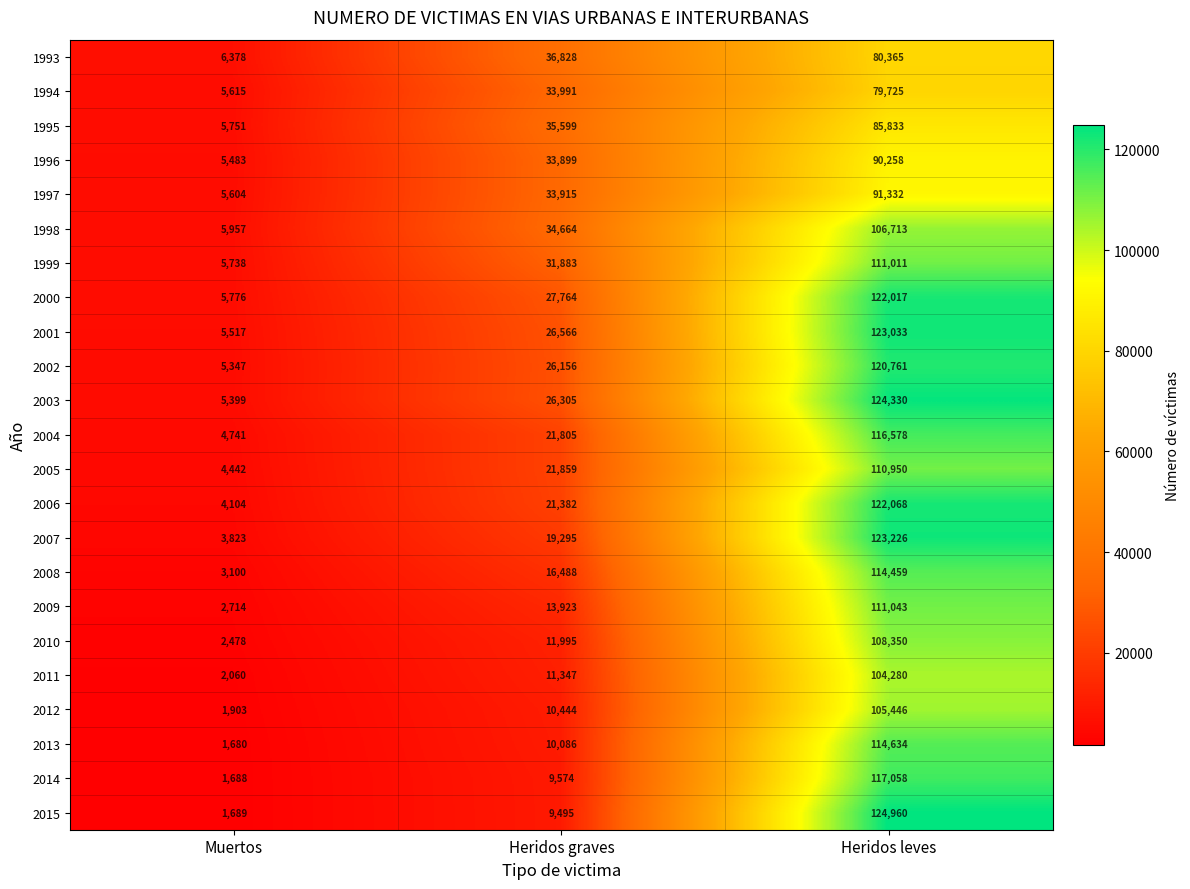

The value of 2001 at Heridos graves is 26566. True or false?

True